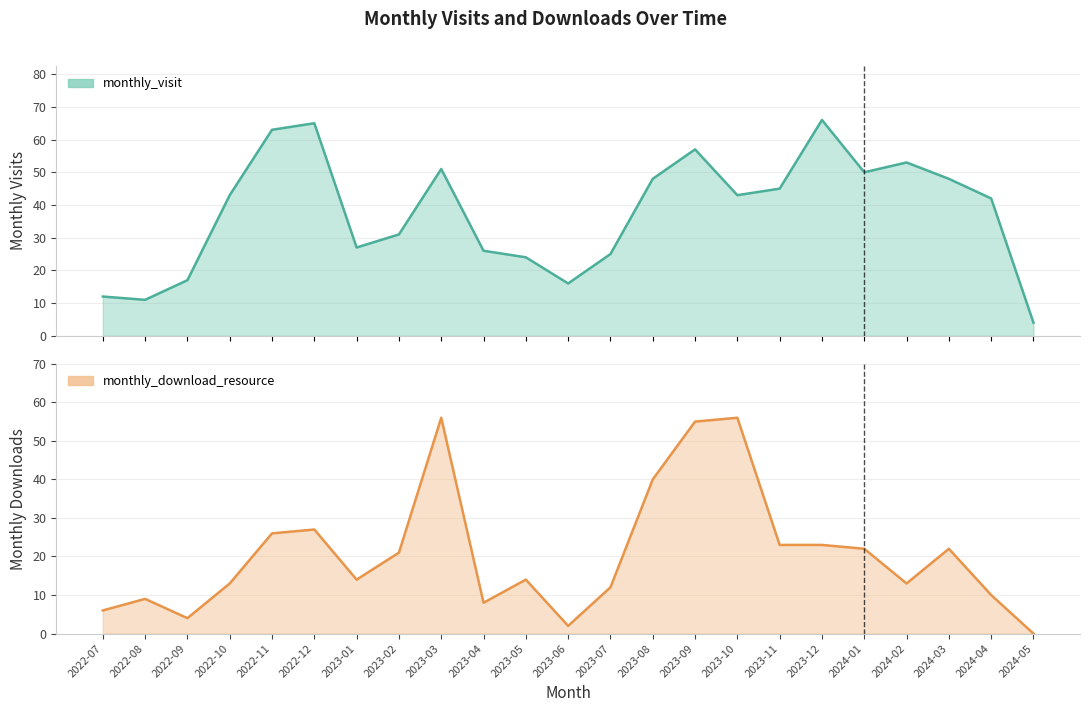

Read the monthly_download_resource value at 2023-06.

2